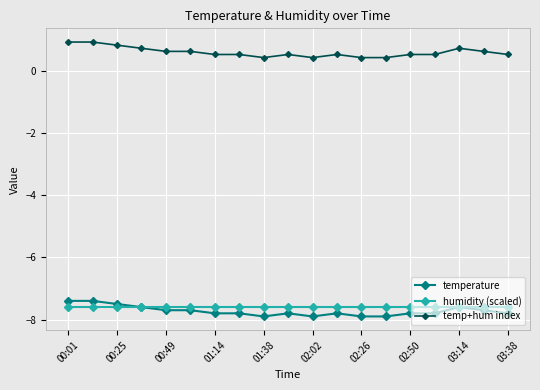

What is the value of the temperature point at the 8th from the left?

-7.8